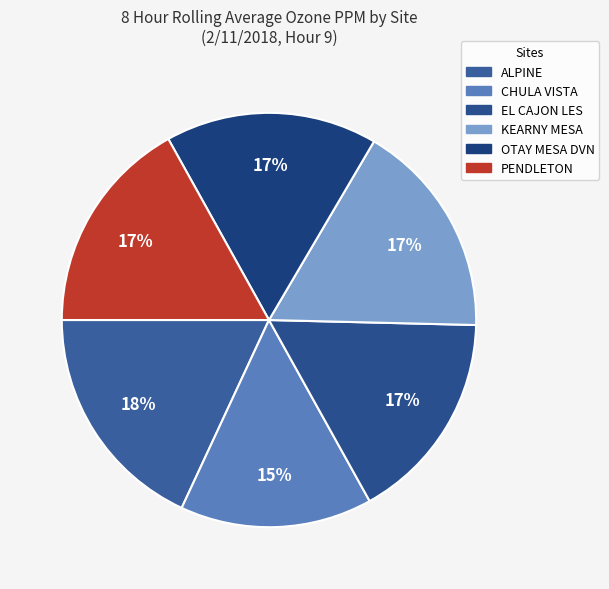

Which category has the biggest portion of the pie?

ALPINE